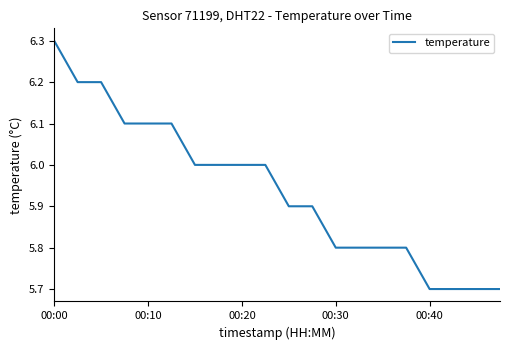

What is the sum of all values?

118.8